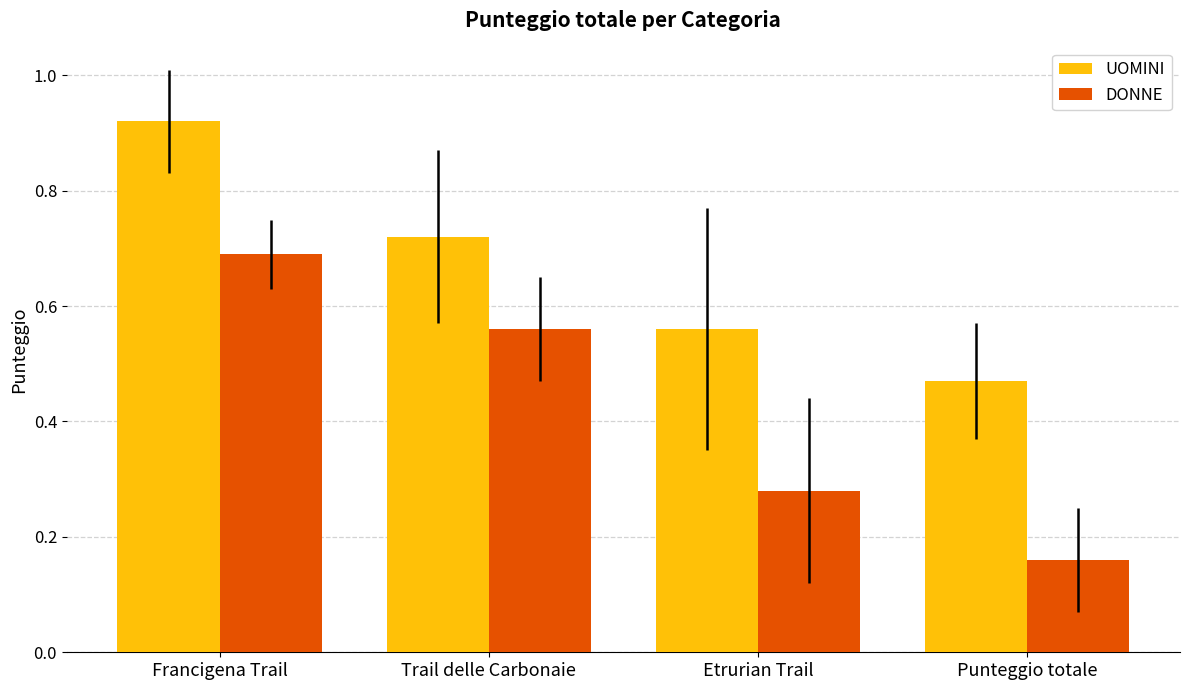

What is the difference between the maximum and second lowest values in the DONNE series?

0.4